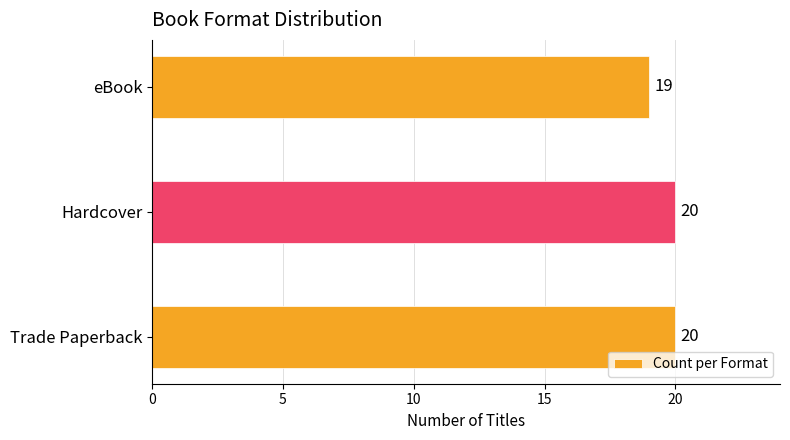

True or false: the data shows 20 at Hardcover.

True